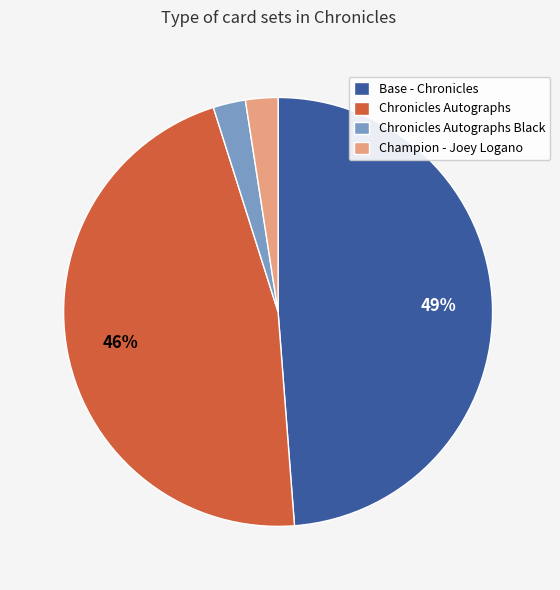

Which category has the biggest portion of the pie?

Base - Chronicles